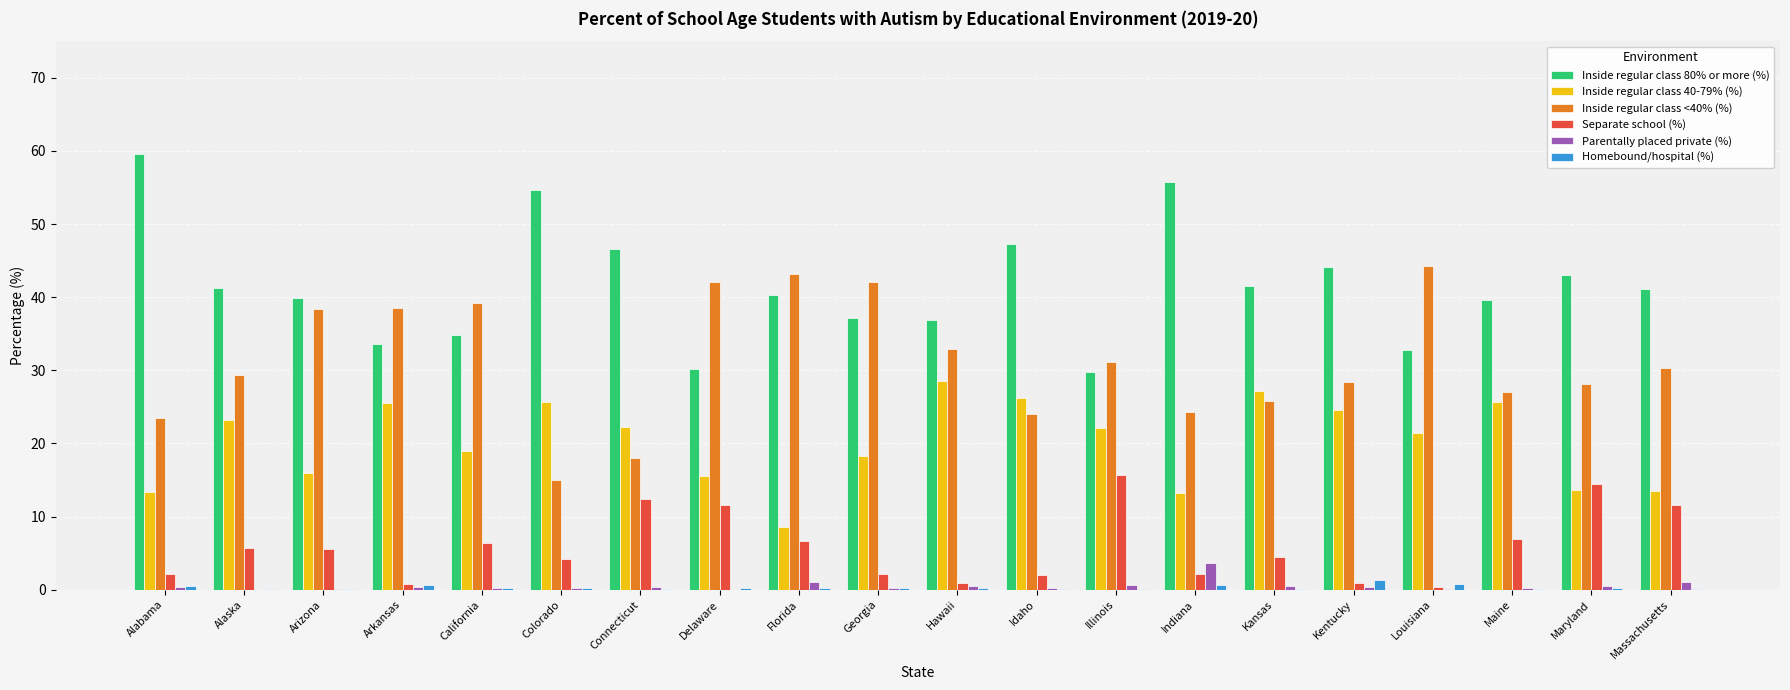

What is the sum of all Inside regular class 80% or more (%) values?

829.7